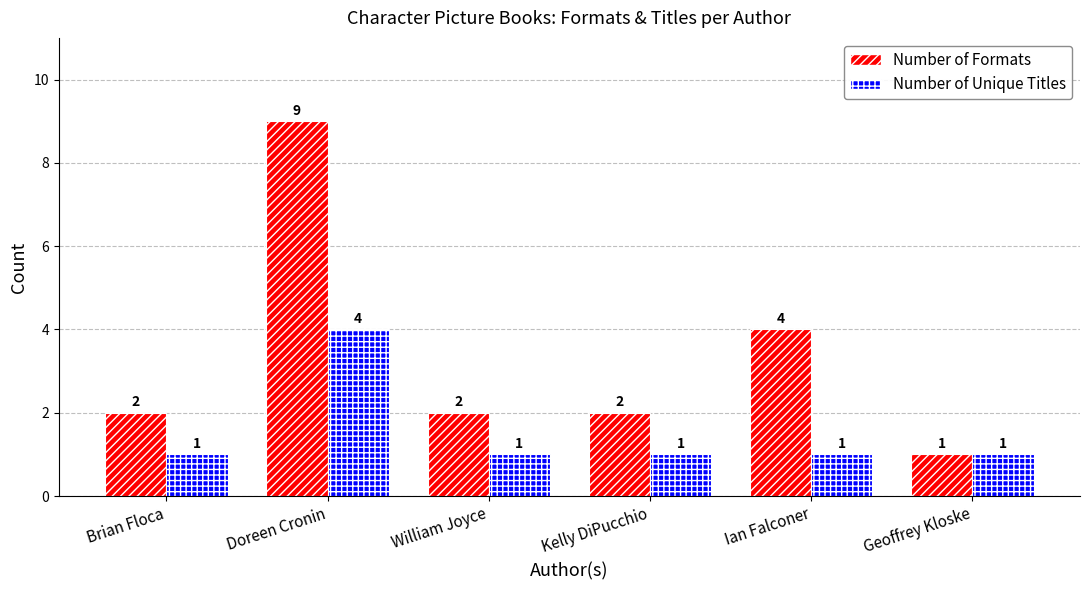

What position from the right is Doreen Cronin?

5